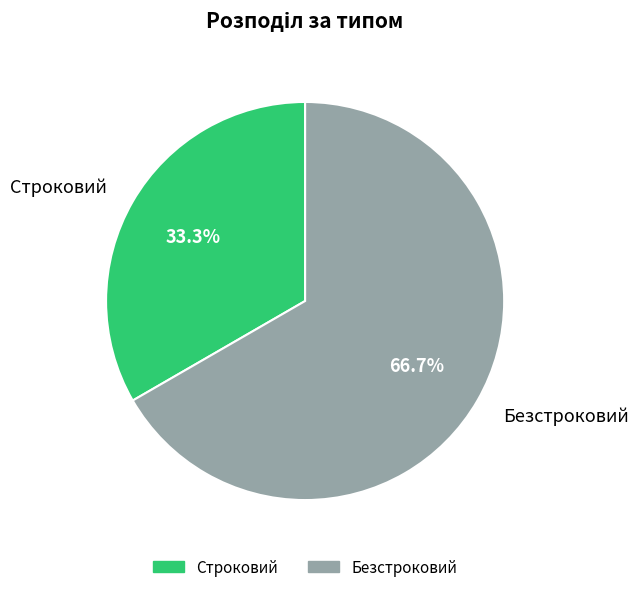

Count the number of slices in the pie.

2